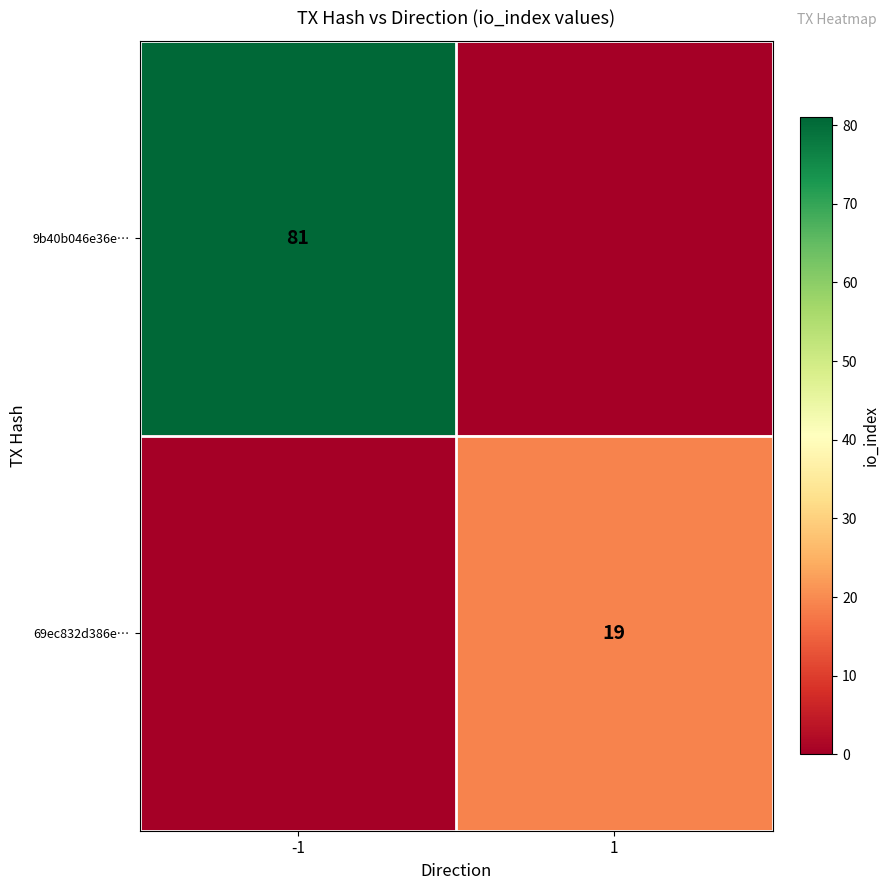

Is it true that 9b40b046e36e… equals 81 at -1?

True